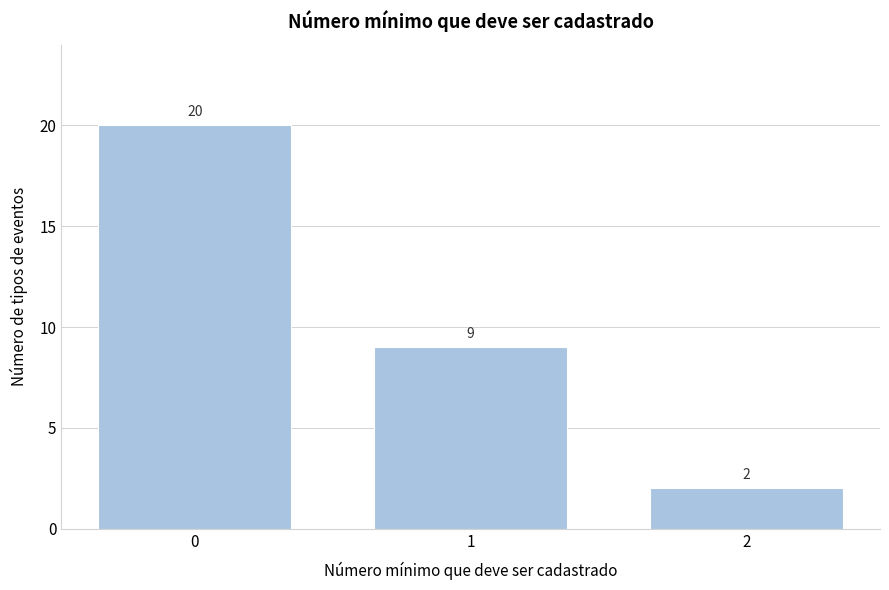

Reading left to right, list all the values displayed in this chart.

20	9	2